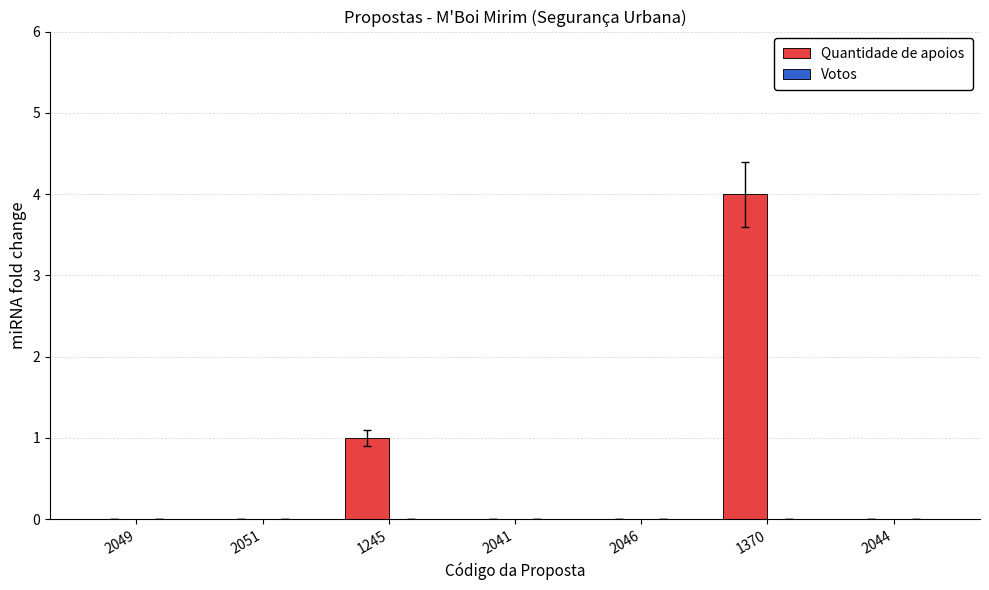

Reading left to right, list all the values displayed in this chart.

2049=0	2051=0	1245=1	2041=0	2046=0	1370=4	2044=0